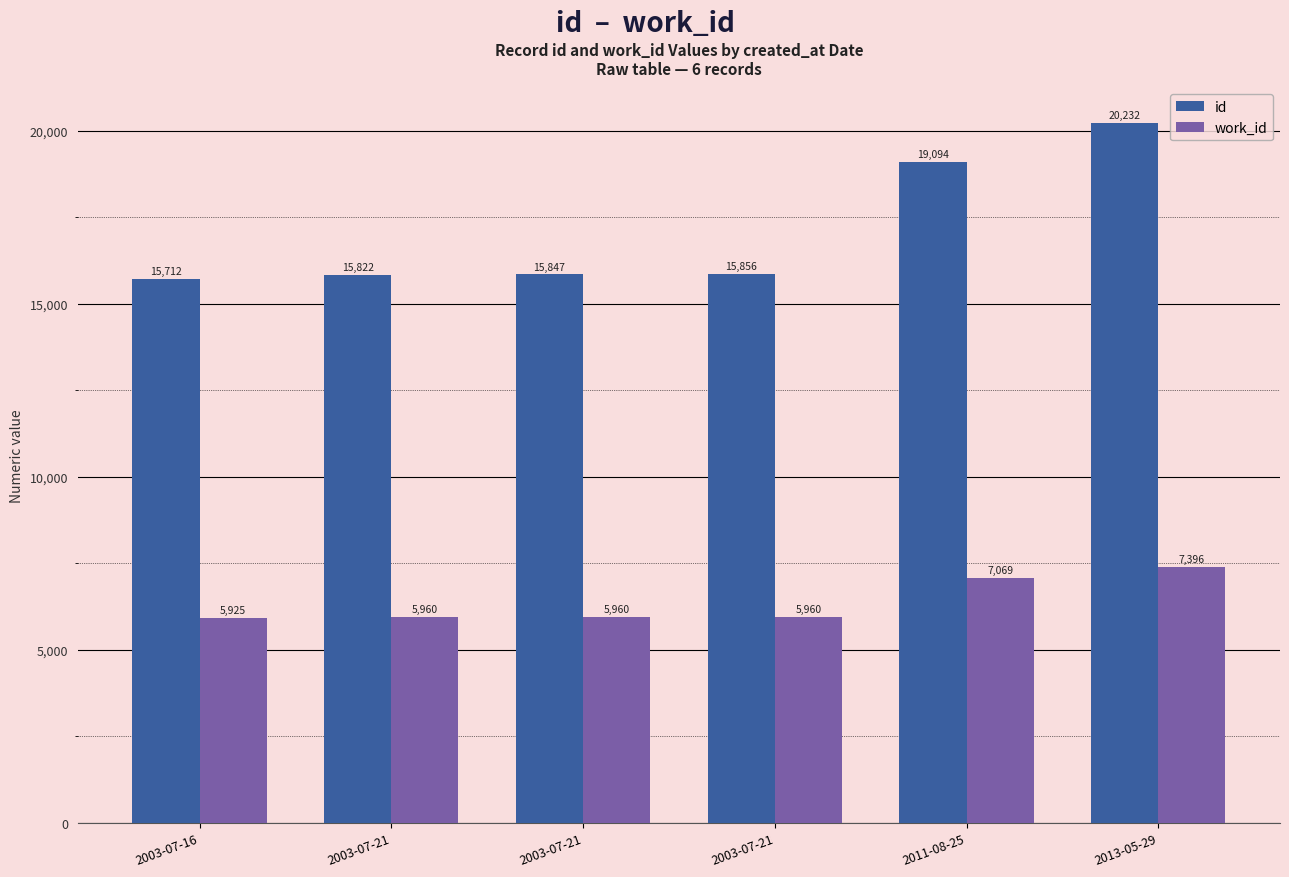

How many bars are there in total?

12